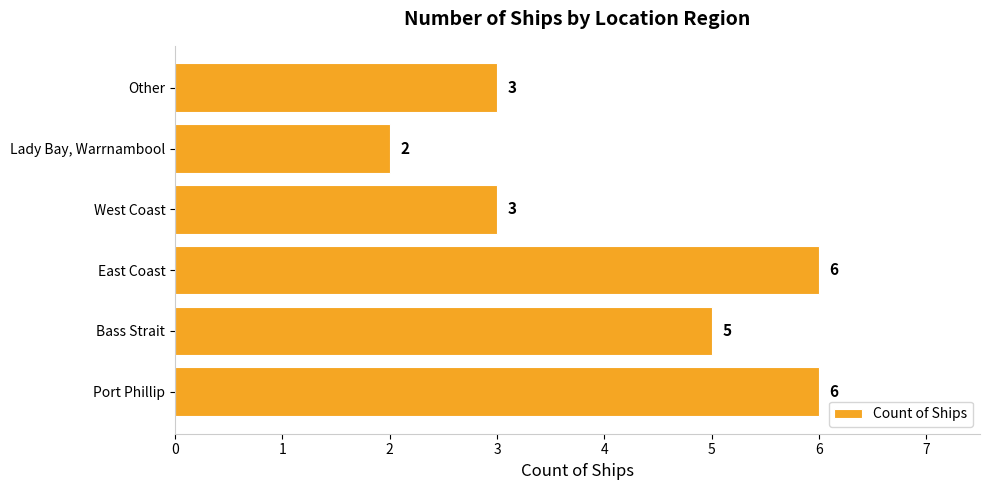

Read the value at Port Phillip.

6